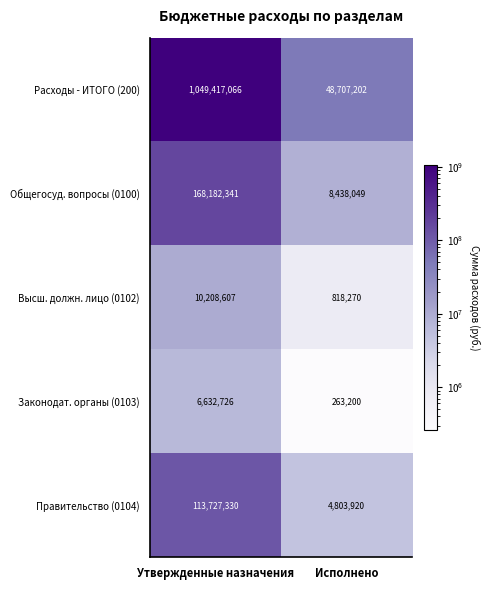

What is the smallest value displayed?

263200